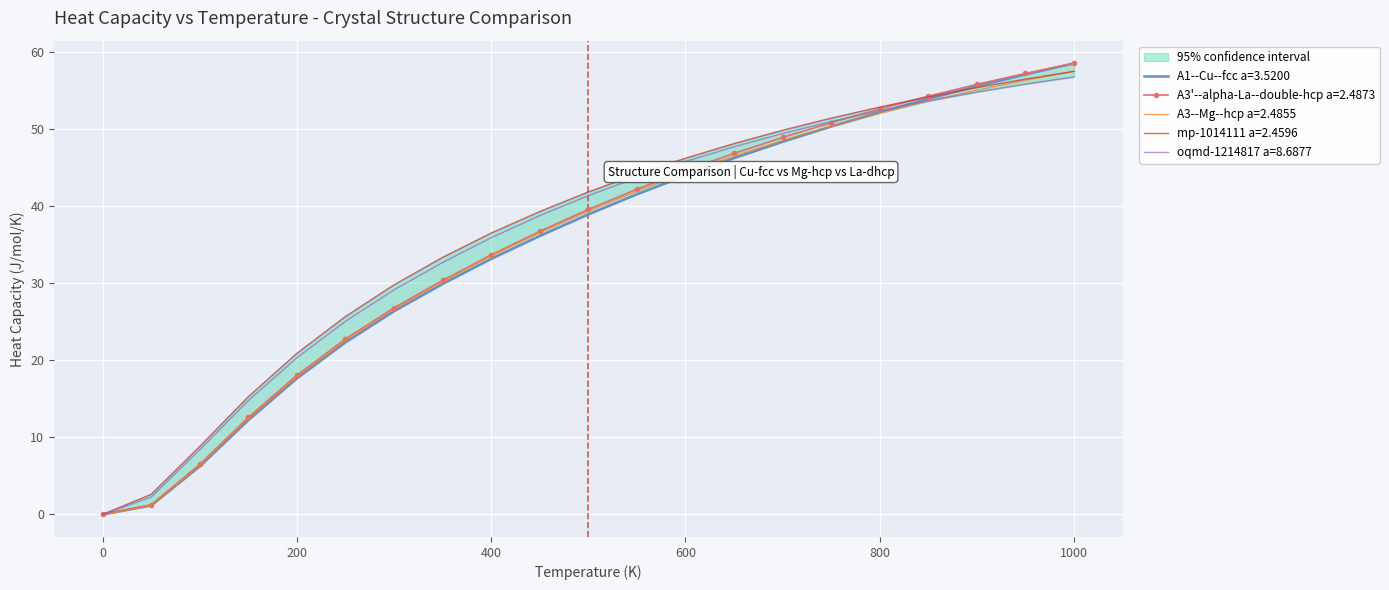

Reading left to right, transcribe all the data shown in this chart.

A1--Cu--fcc a=3.5200: 0.0	1.2	6.2	12.2	17.7	22.3	26.4	29.9	33.2	36.2	39.0	41.6	44.0	46.3	48.4	50.4	52.2	54.0	55.6	57.1	58.6
A3'--alpha-La--double-hcp a=2.4873: 0.0	1.2	6.5	12.6	18.1	22.8	26.8	30.4	33.7	36.8	39.6	42.2	44.6	46.9	49.0	50.9	52.7	54.3	55.8	57.3	58.6
A3--Mg--hcp a=2.4855: 0.0	1.2	6.4	12.4	17.9	22.6	26.7	30.2	33.5	36.6	39.4	42.0	44.4	46.5	48.6	50.4	52.1	53.7	55.1	56.4	57.5
mp-1014111 a=2.4596: 0.0	2.6	8.8	15.3	20.9	25.7	29.8	33.4	36.5	39.3	41.9	44.2	46.3	48.2	49.9	51.5	52.9	54.2	55.4	56.5	57.5
oqmd-1214817 a=8.6877: 0.0	2.2	8.4	14.8	20.3	25.1	29.2	32.7	35.9	38.8	41.4	43.7	45.8	47.7	49.5	51.0	52.4	53.7	54.8	55.9	56.8